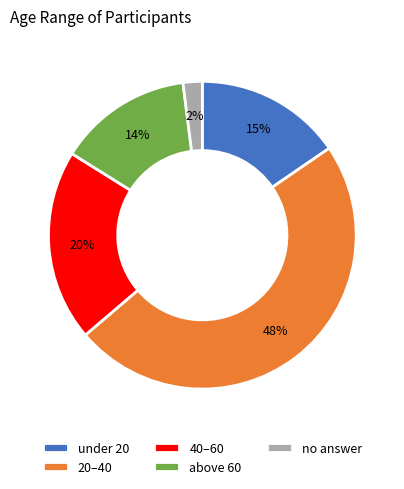

Do no answer and 40–60 together represent more than half of the pie?

No